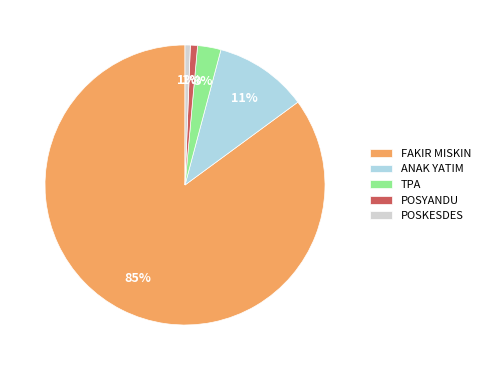

Is there a majority slice in this chart?

Yes